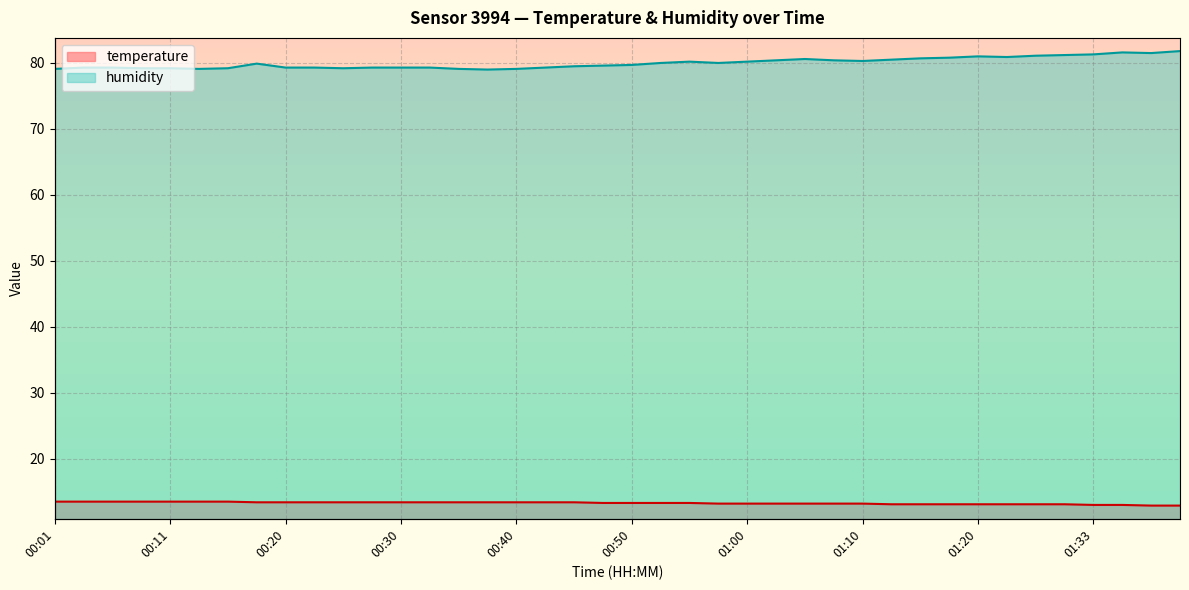

What is the greatest value displayed?

81.8